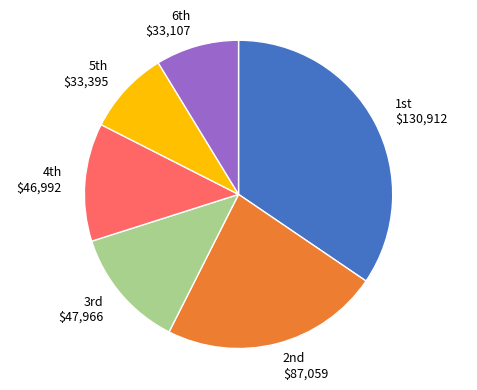

Does any single category account for the majority?

No